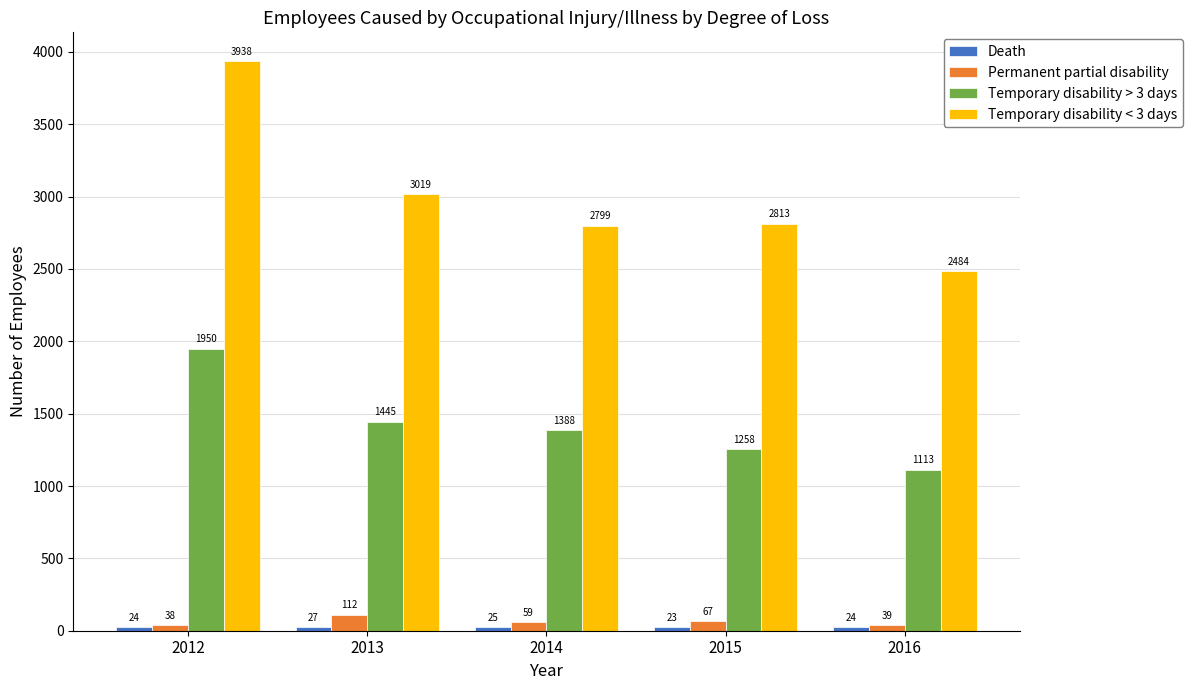

True or false: Permanent partial disability has a value of 39 at 2016.

True